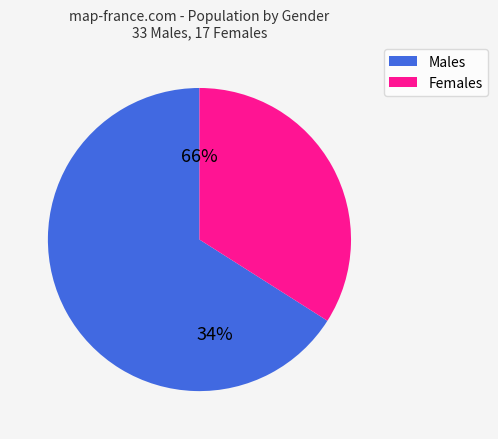

Between M and F, which is larger?

M